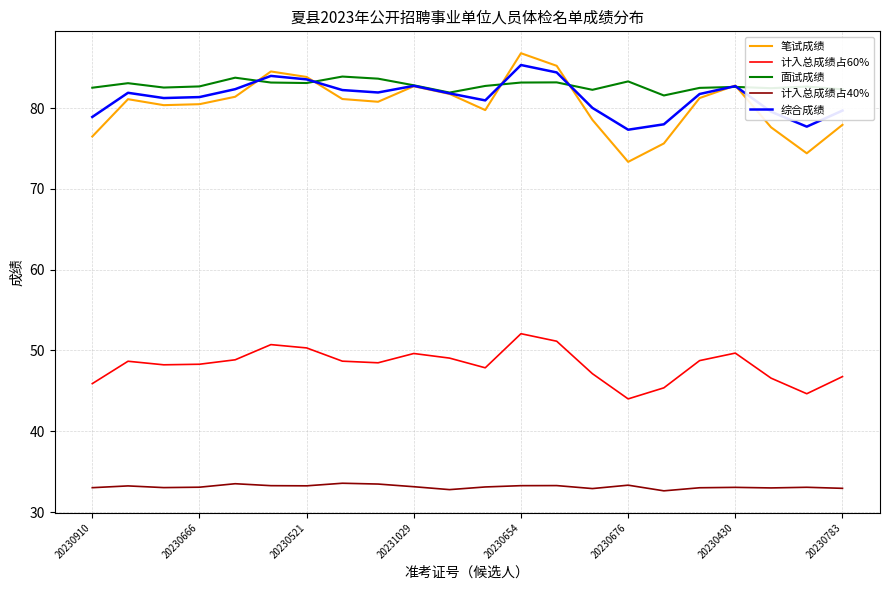

What is the maximum value for 综合成绩?

85.3